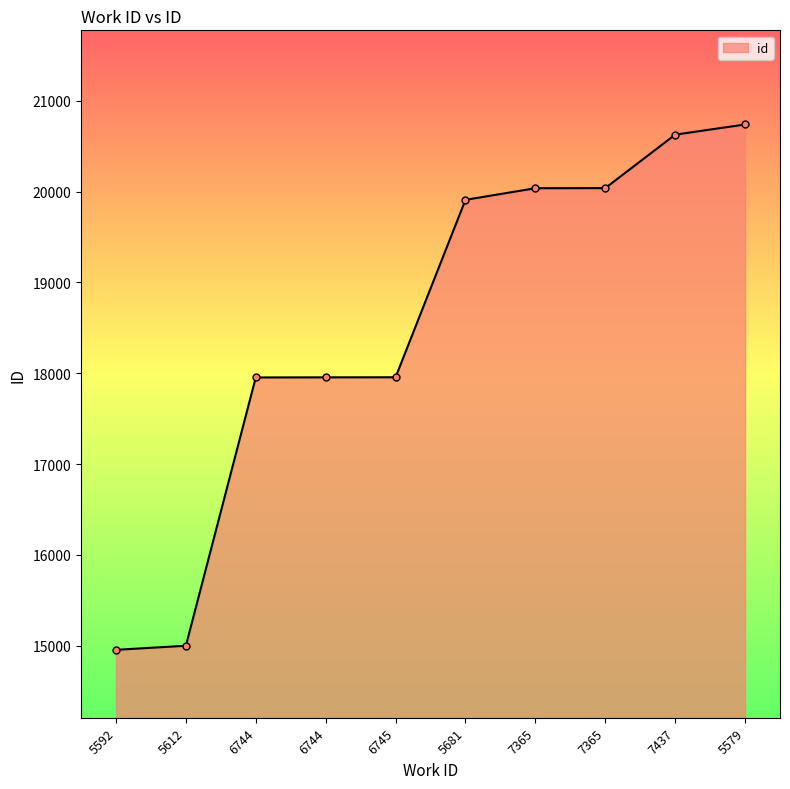

Approximately how many times larger is the value at 5612 compared to 5681?

0.8